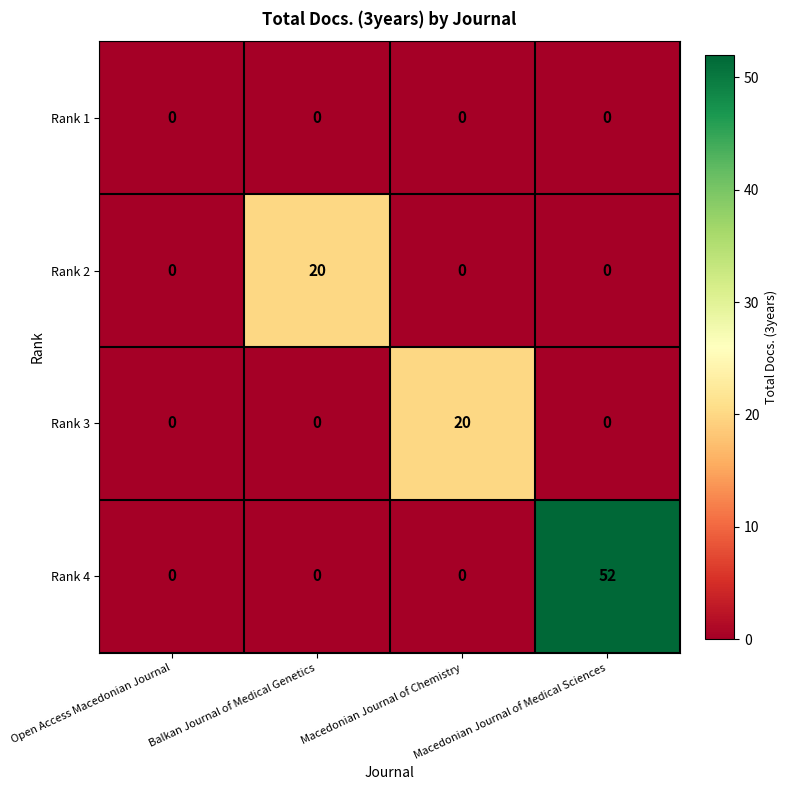

How many Rank 2 values are between 0 and 20?

4